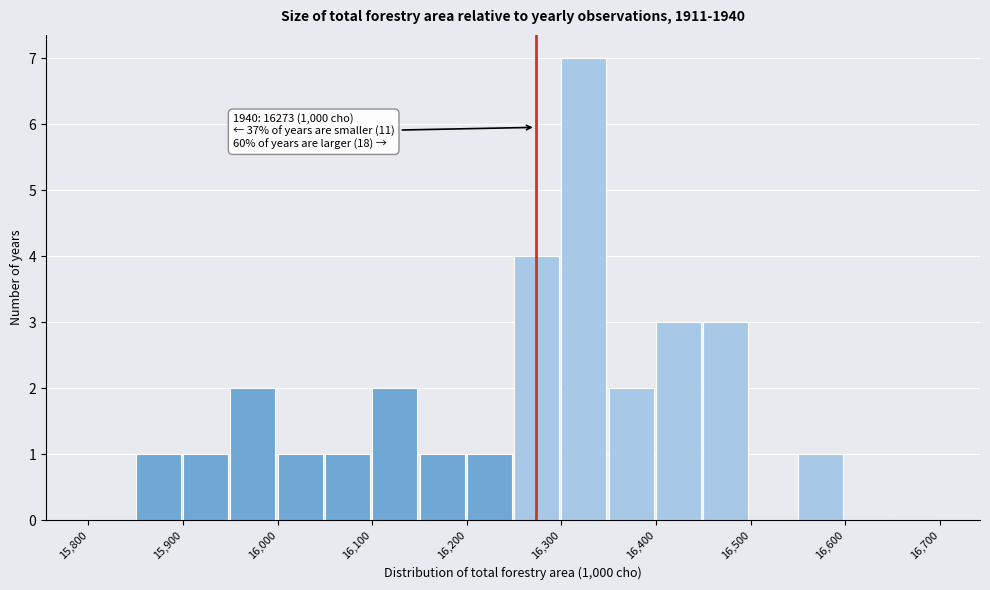

Which range on the x-axis has the tallest bar?

16300 to 16350